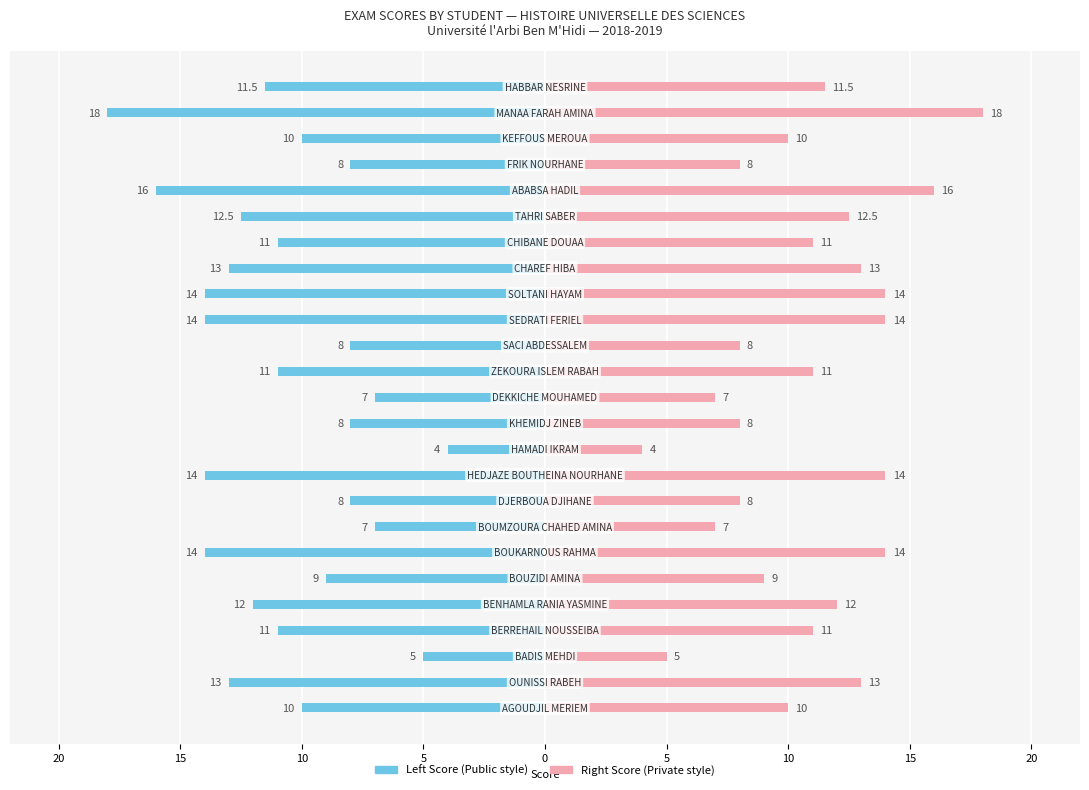

How many categories are shown in the chart?

25